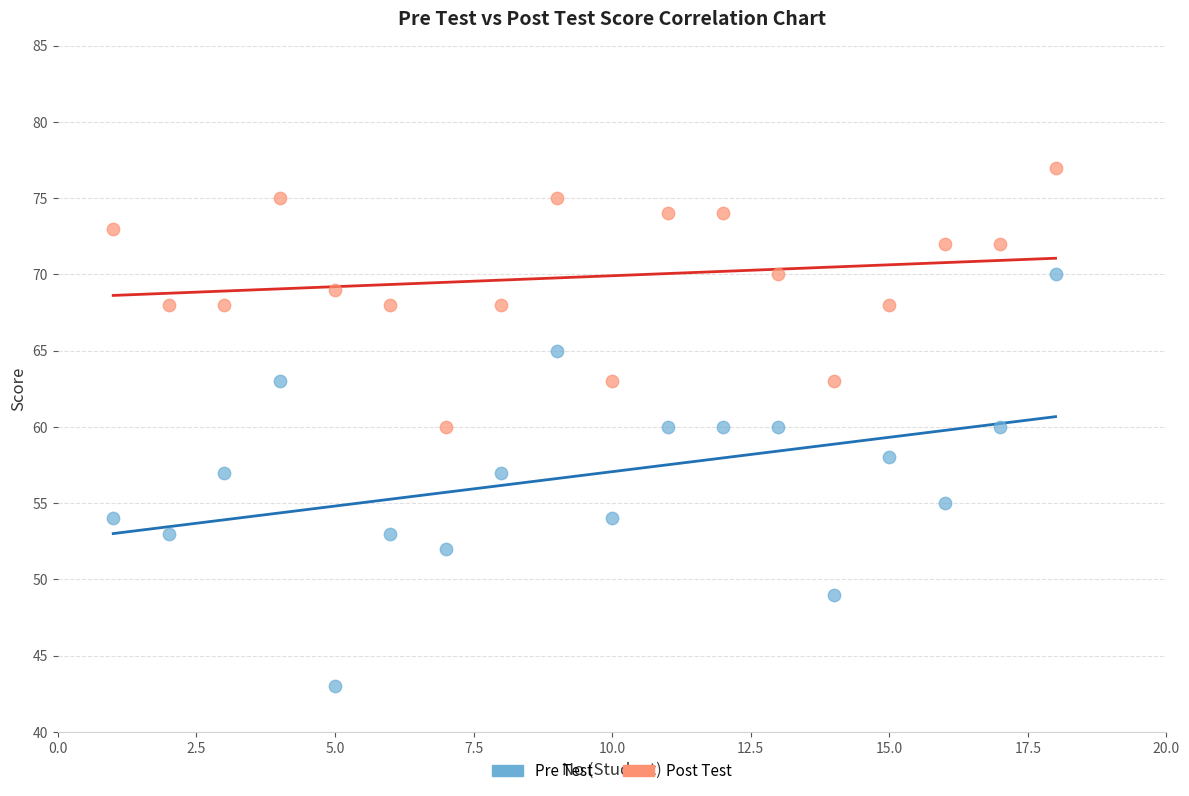

Which series contains the lowest Y value?

Pre Test